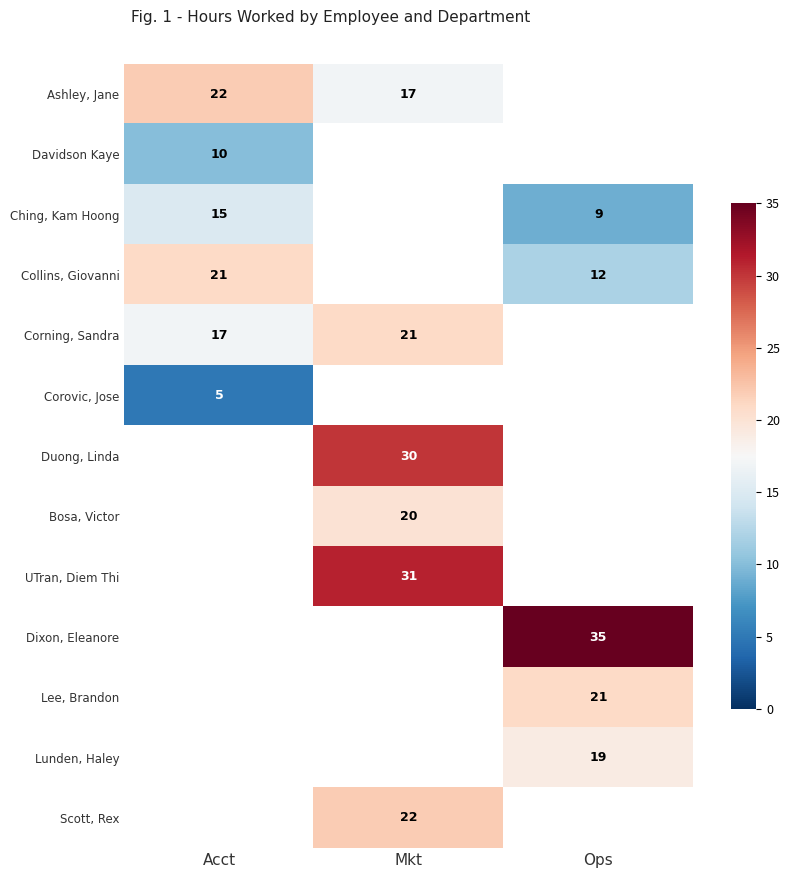

The Corning, Sandra series shows 12 at Mkt. True or false?

False